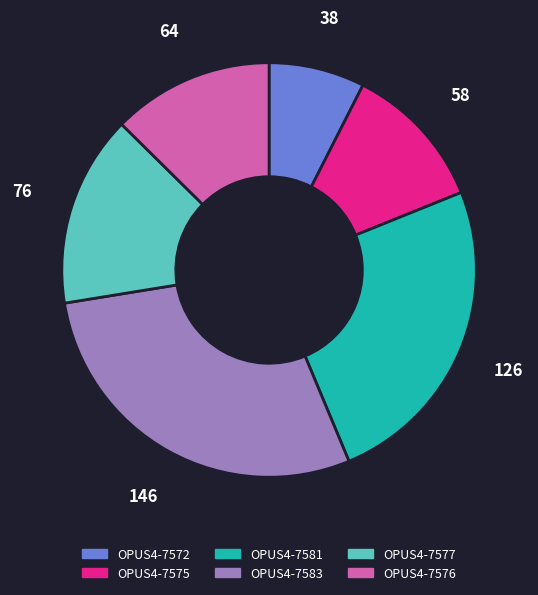

Which category has the biggest portion of the pie?

OPUS4-7583